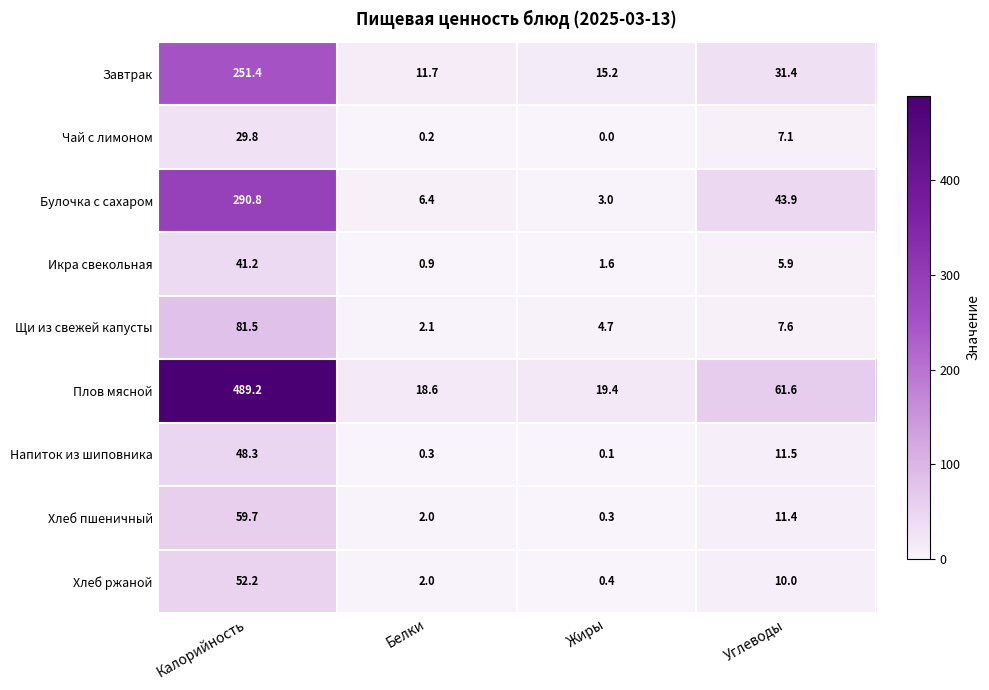

Rank the series at Калорийность from highest to lowest value.

Плов мясной, Булочка с сахаром, Завтрак, Щи из свежей капусты, Хлеб пшеничный, Хлеб ржаной, Напиток из шиповника, Икра свекольная, Чай с лимоном